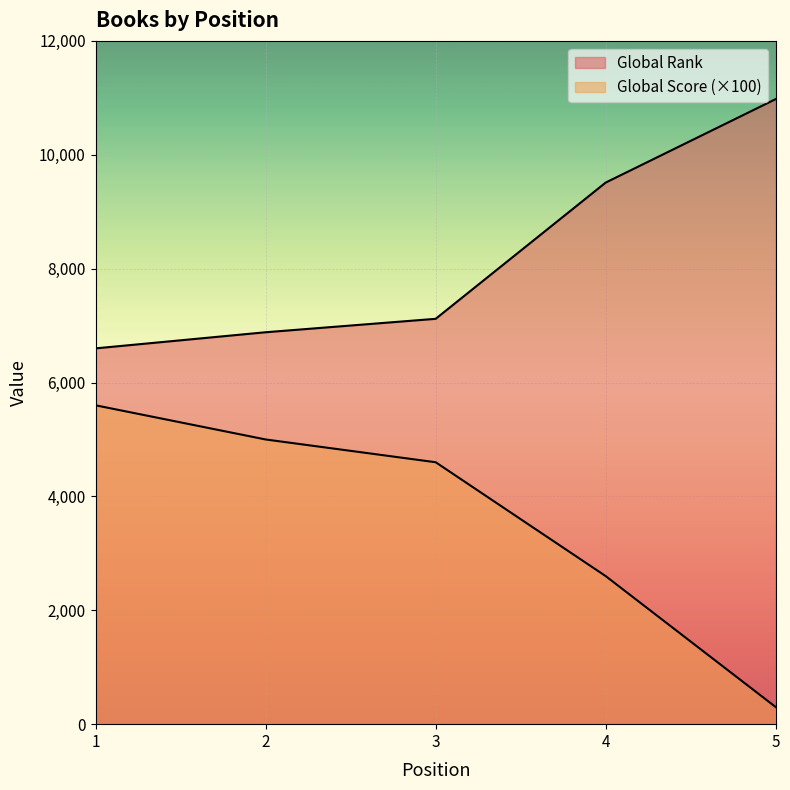

List the labels in order of Global Score value, smallest first.

5, 4, 3, 2, 1